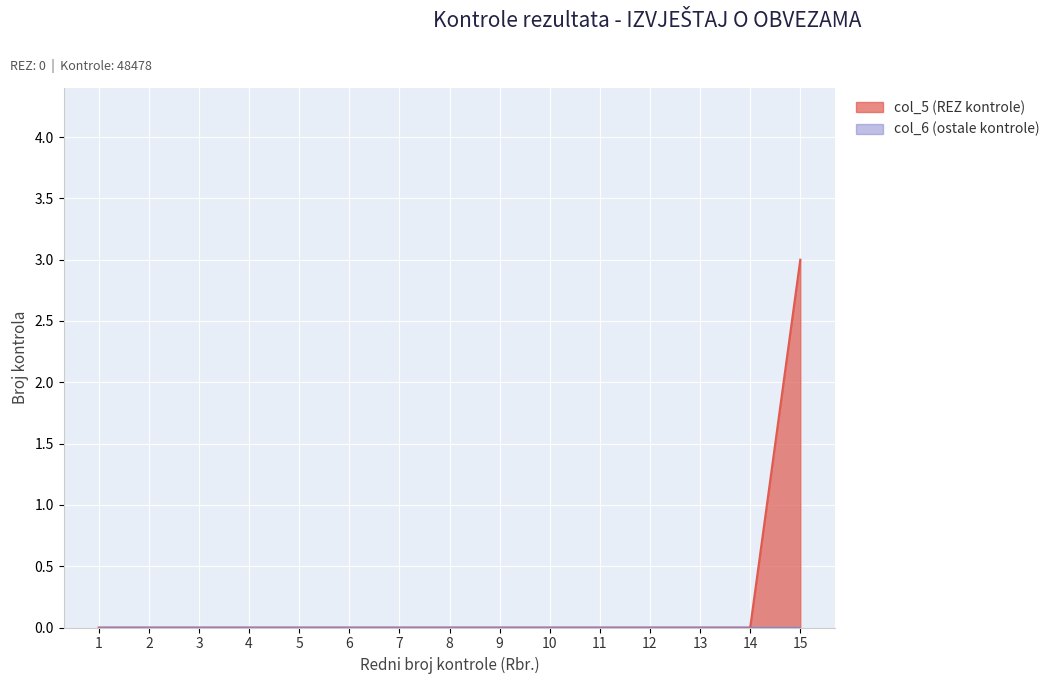

What is the value of the 15th point from the left?

3